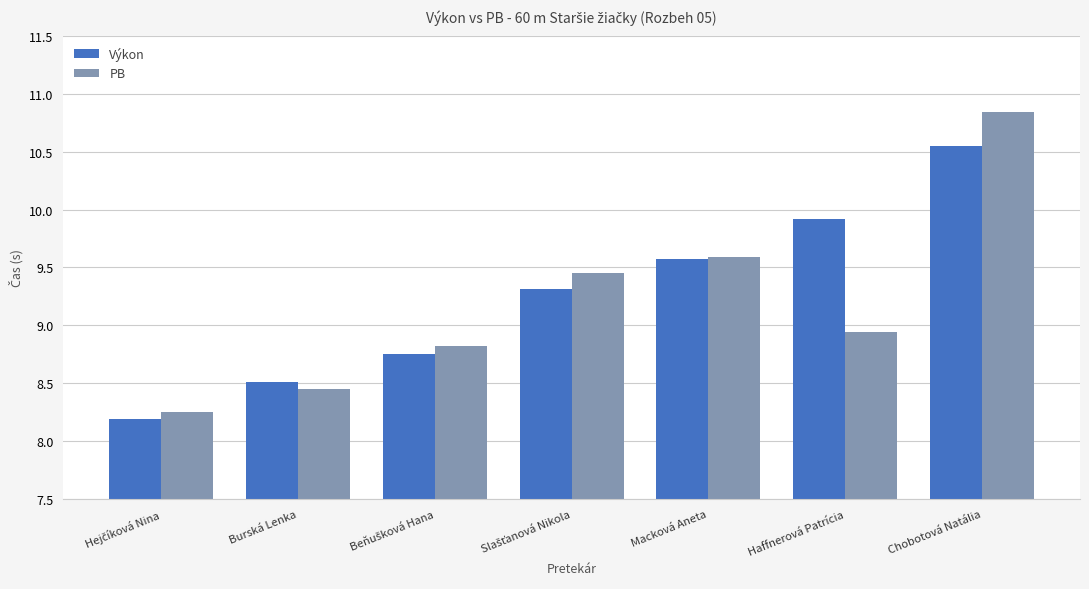

Is it true that Výkon equals 2.3 at Haffnerová Patrícia?

False